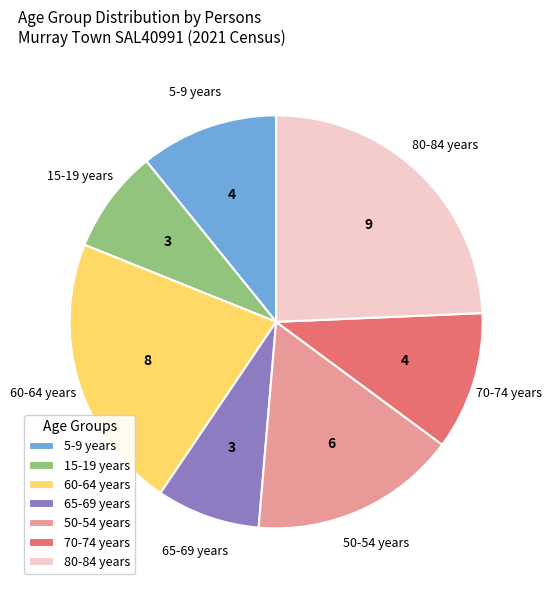

Is the sum of 5-9 years and 15-19 years greater than half?

No